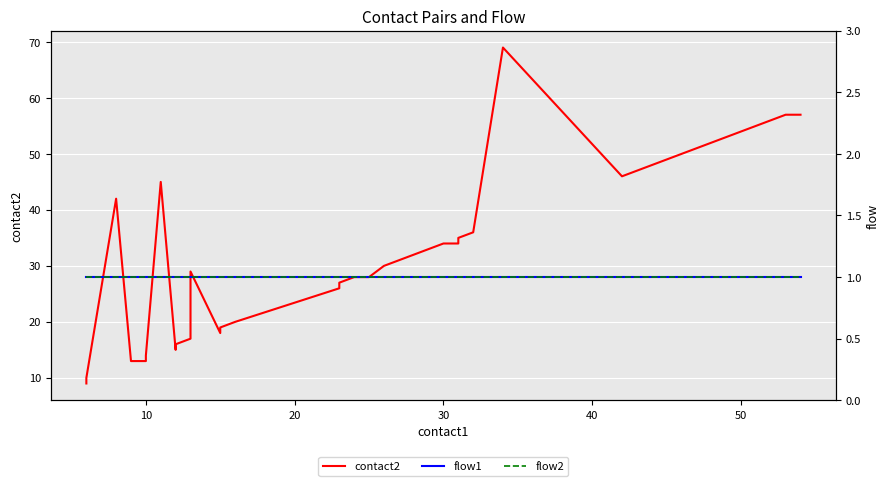

True or false: contact2 and flow1 cross at least once.

False